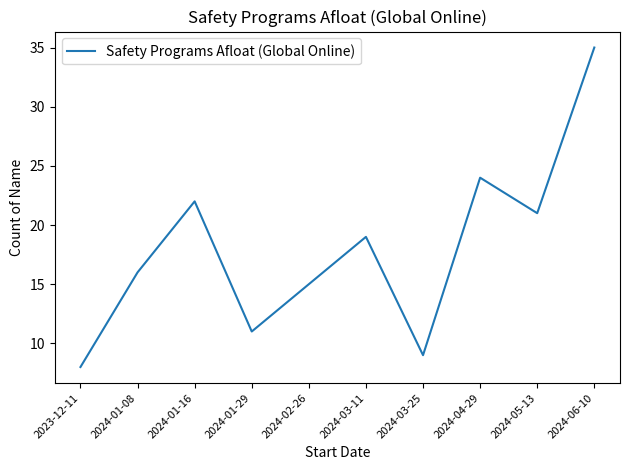

Reading left to right, what are all the values shown in this chart?

8	16	22	11	15	19	9	24	21	35